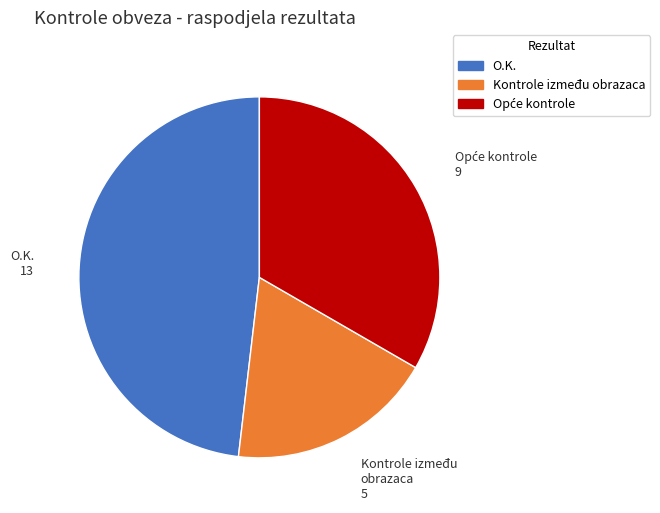

How many segments does this pie chart have?

3